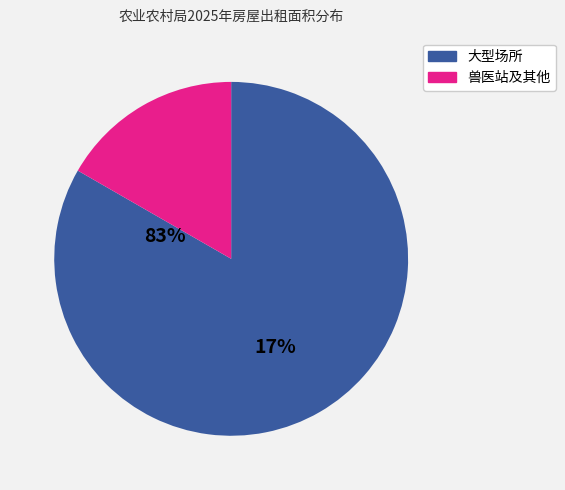

Does any single category account for the majority?

Yes